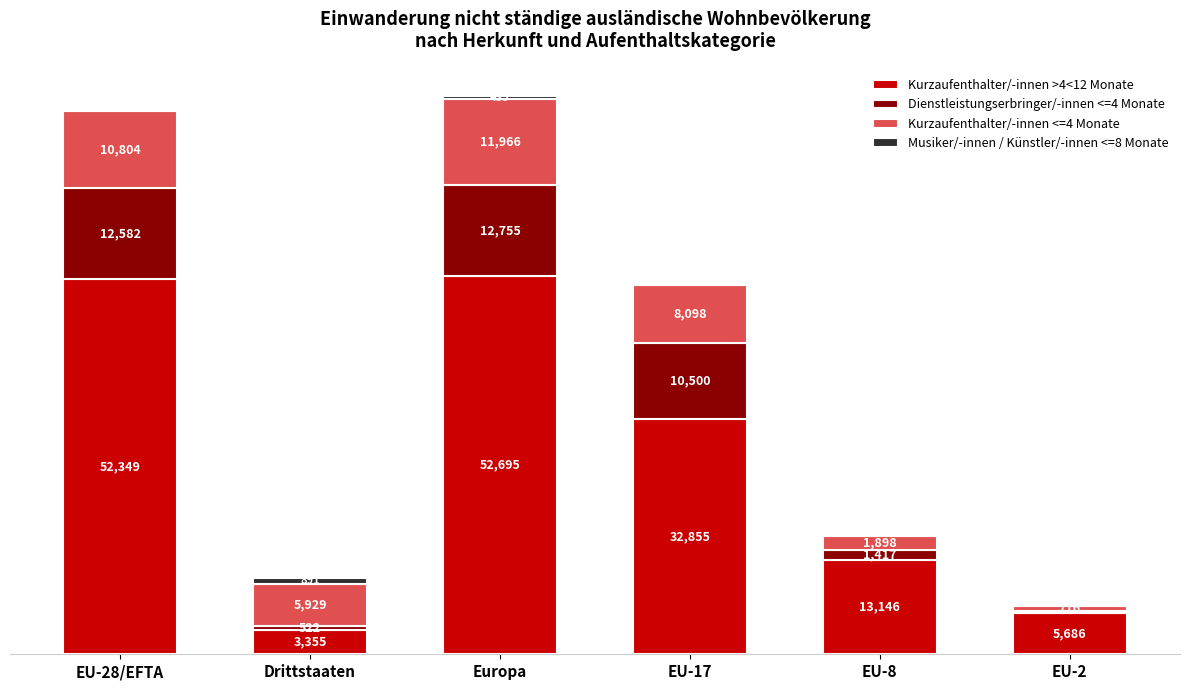

At which label is Kurzaufenthalter/-innen >4<12 Monate closest to 28025?

EU-17